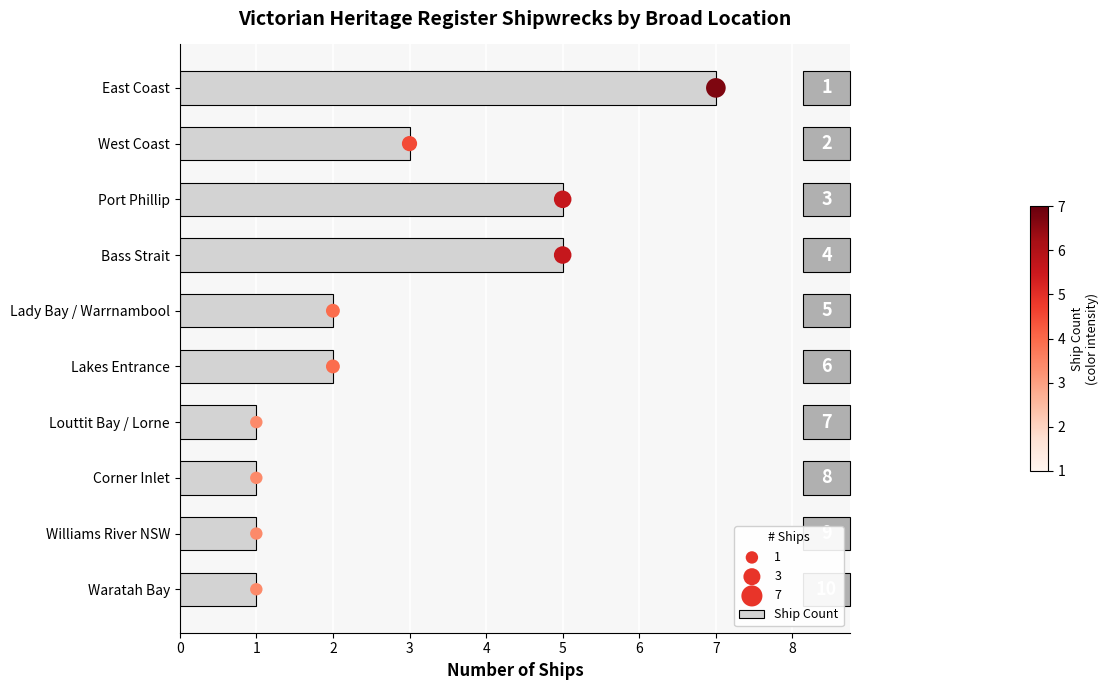

How many Ship Count values are between 1 and 5?

9